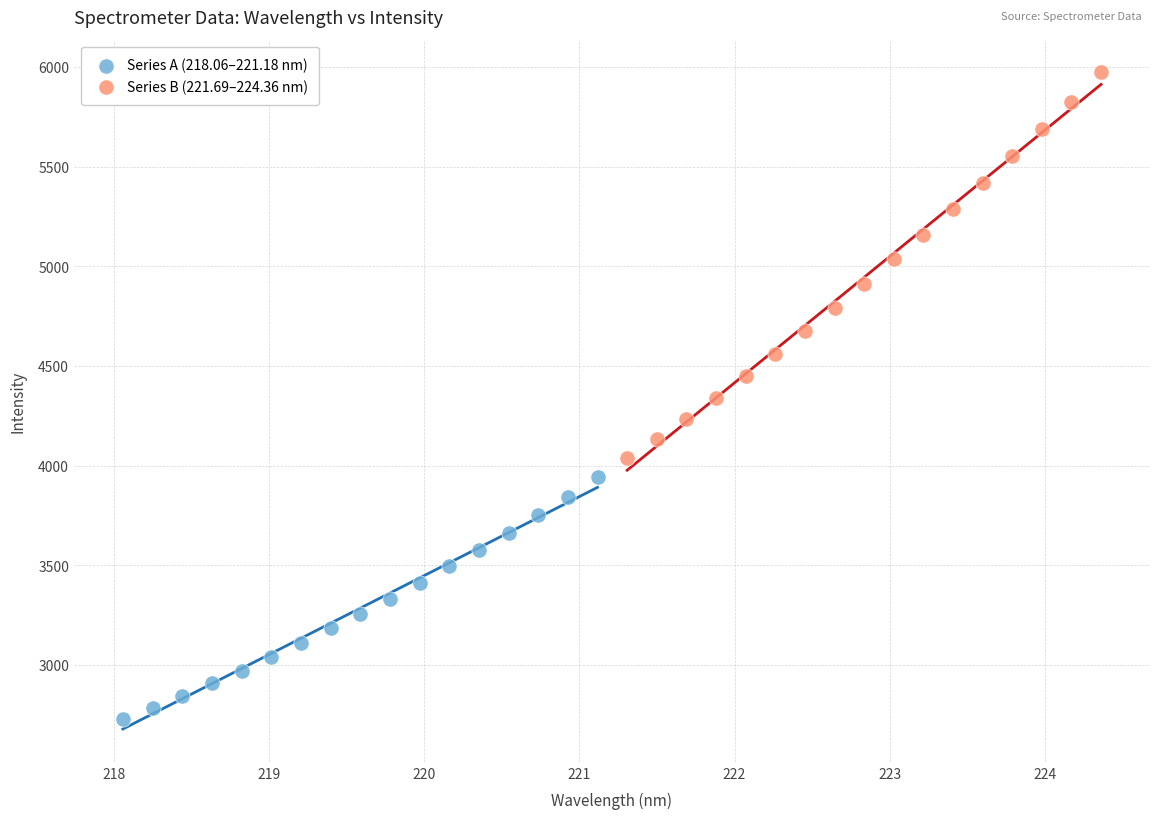

Which series has the largest Y range (max minus min)?

Series B (221.69–224.36 nm)